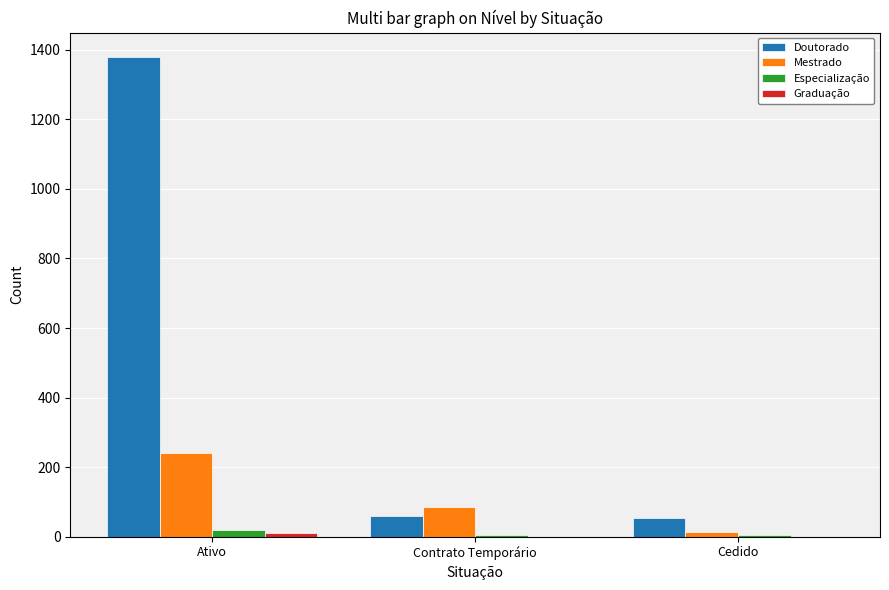

At which category is the sum across all series the highest?

Ativo